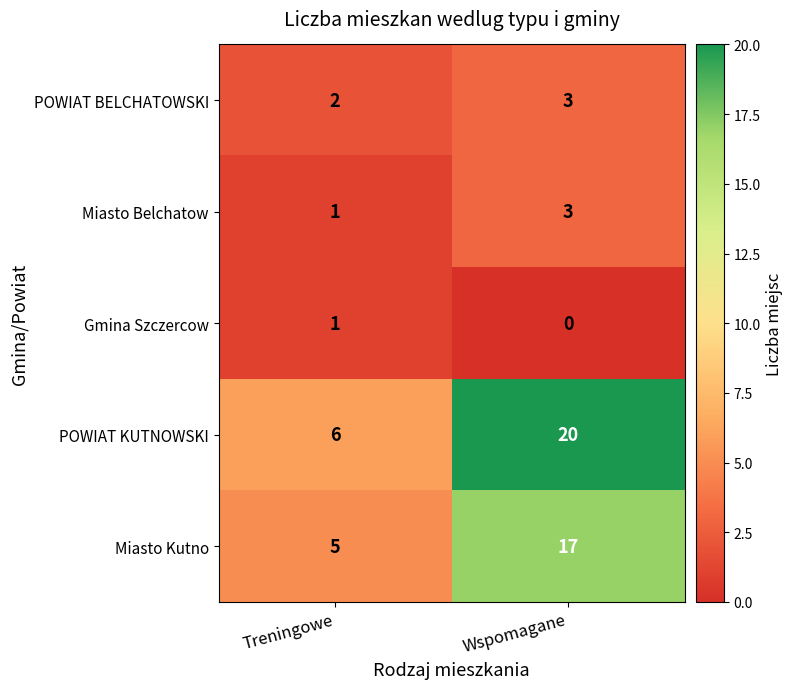

What is the sum of the POWIAT KUTNOWSKI values at Treningowe and Wspomagane?

26